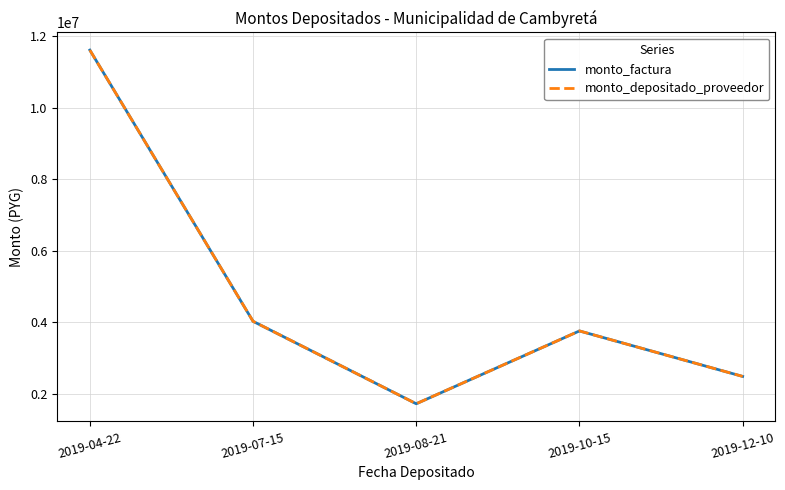

What is the average value of the monto_factura series?

4716888